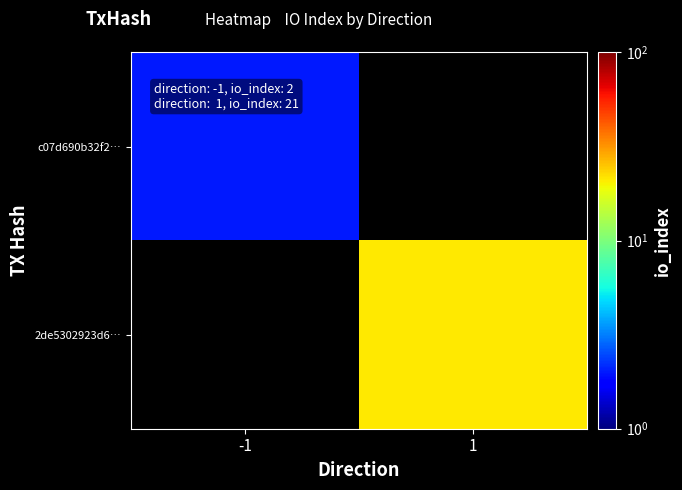

What is the highest value of the c07d690b32f2… series?

2.0